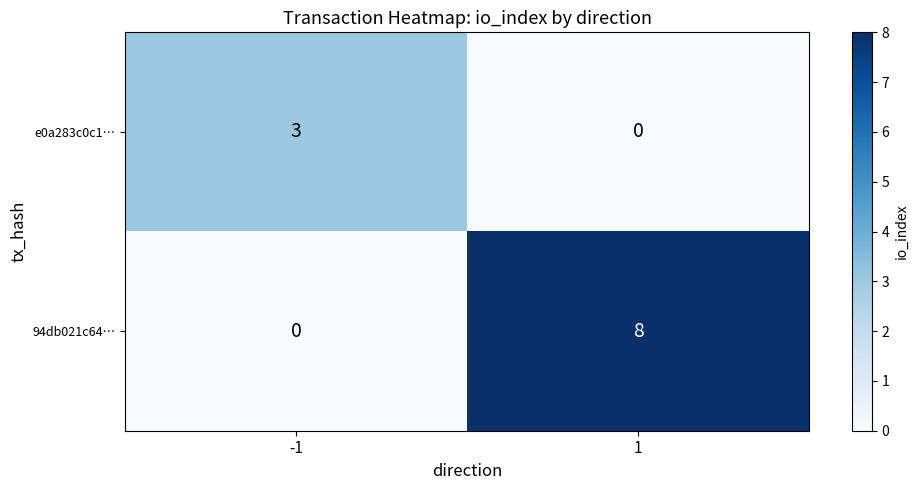

Which series has the largest total across all categories?

94db021c64…